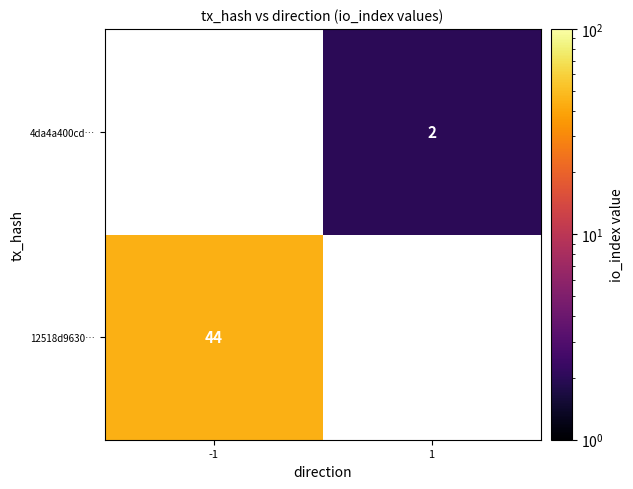

Is it true that 4da4a400cd… equals 3 at 1?

False